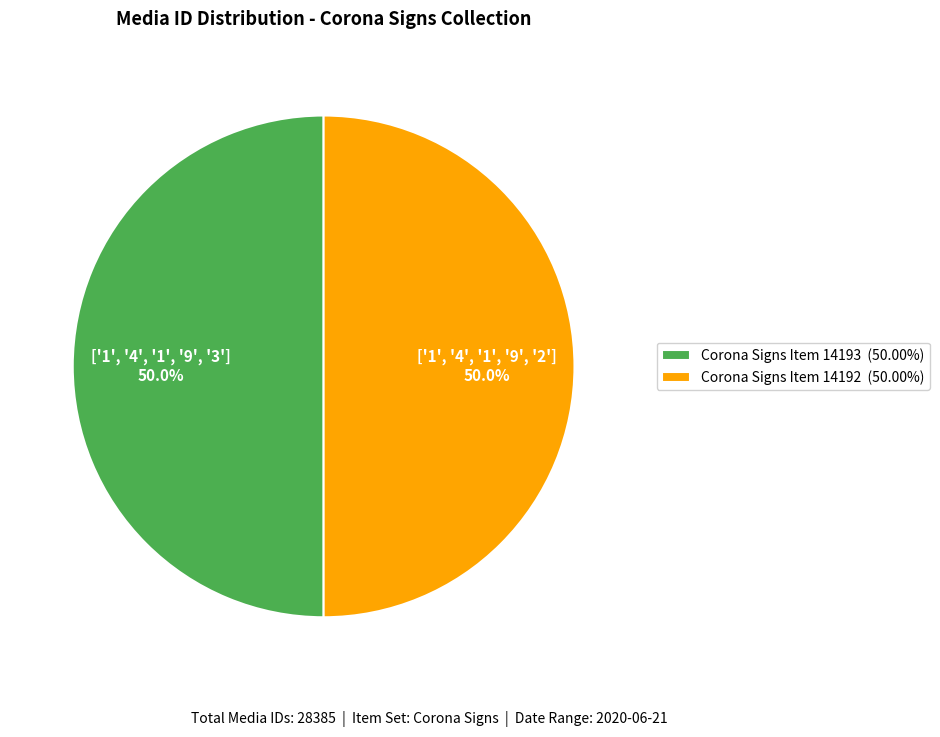

To the nearest percent, what is the average slice percentage?

50%